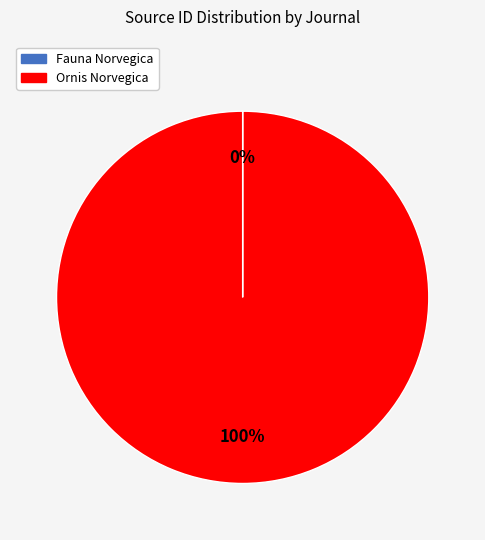

What is the majority slice?

Ornis Norvegica